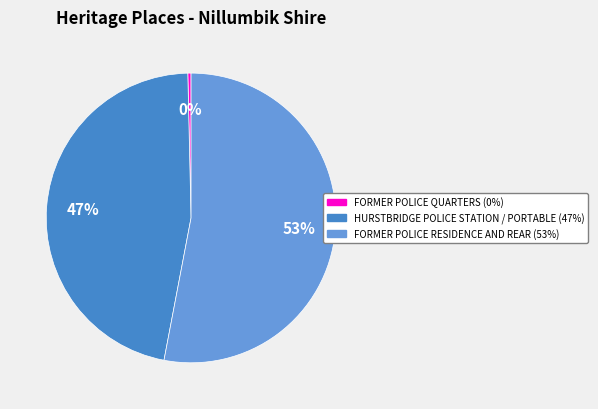

How many slices are in this pie chart?

3